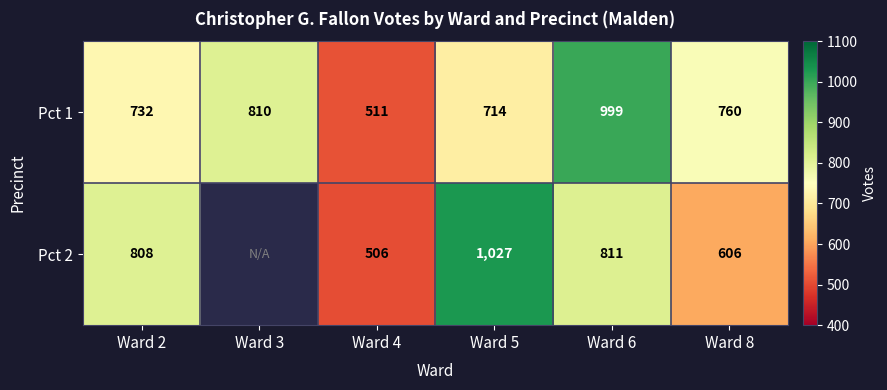

At which label does Pct 1 first exceed 760?

Ward 3